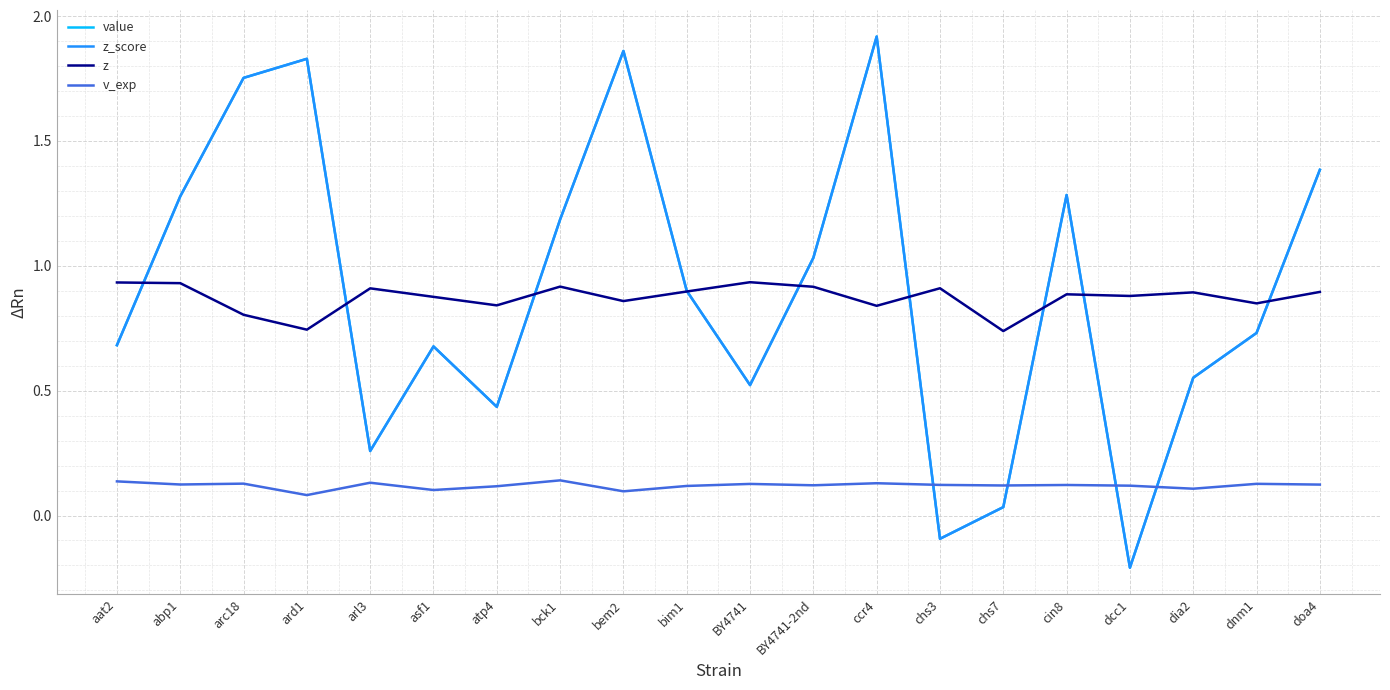

Does the chart display data point markers on the line(s)?

No